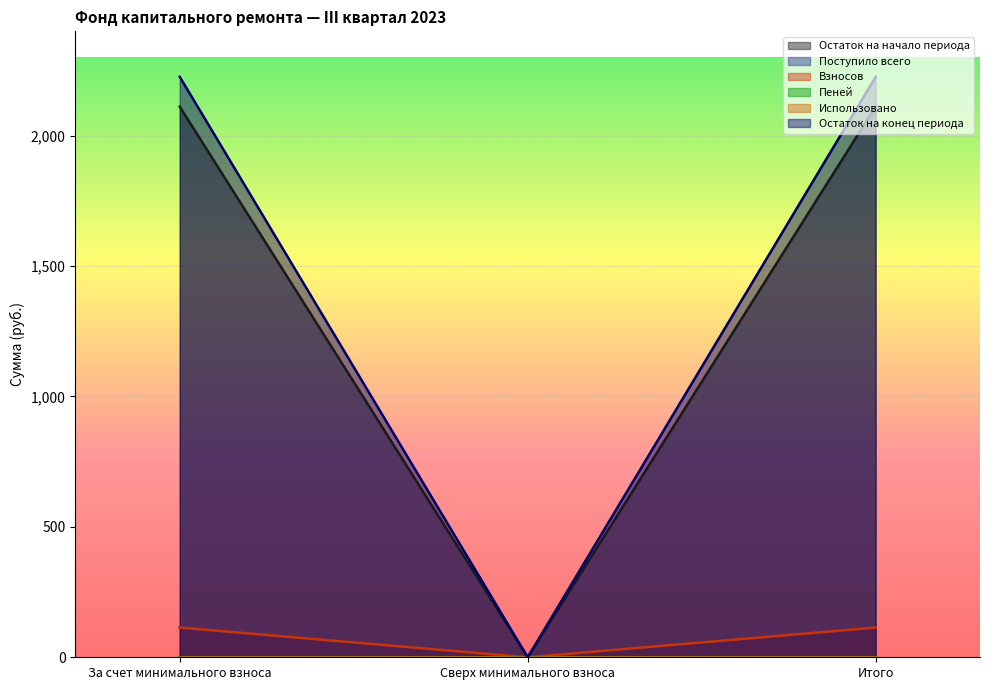

How many values in Взносов are above zero?

2